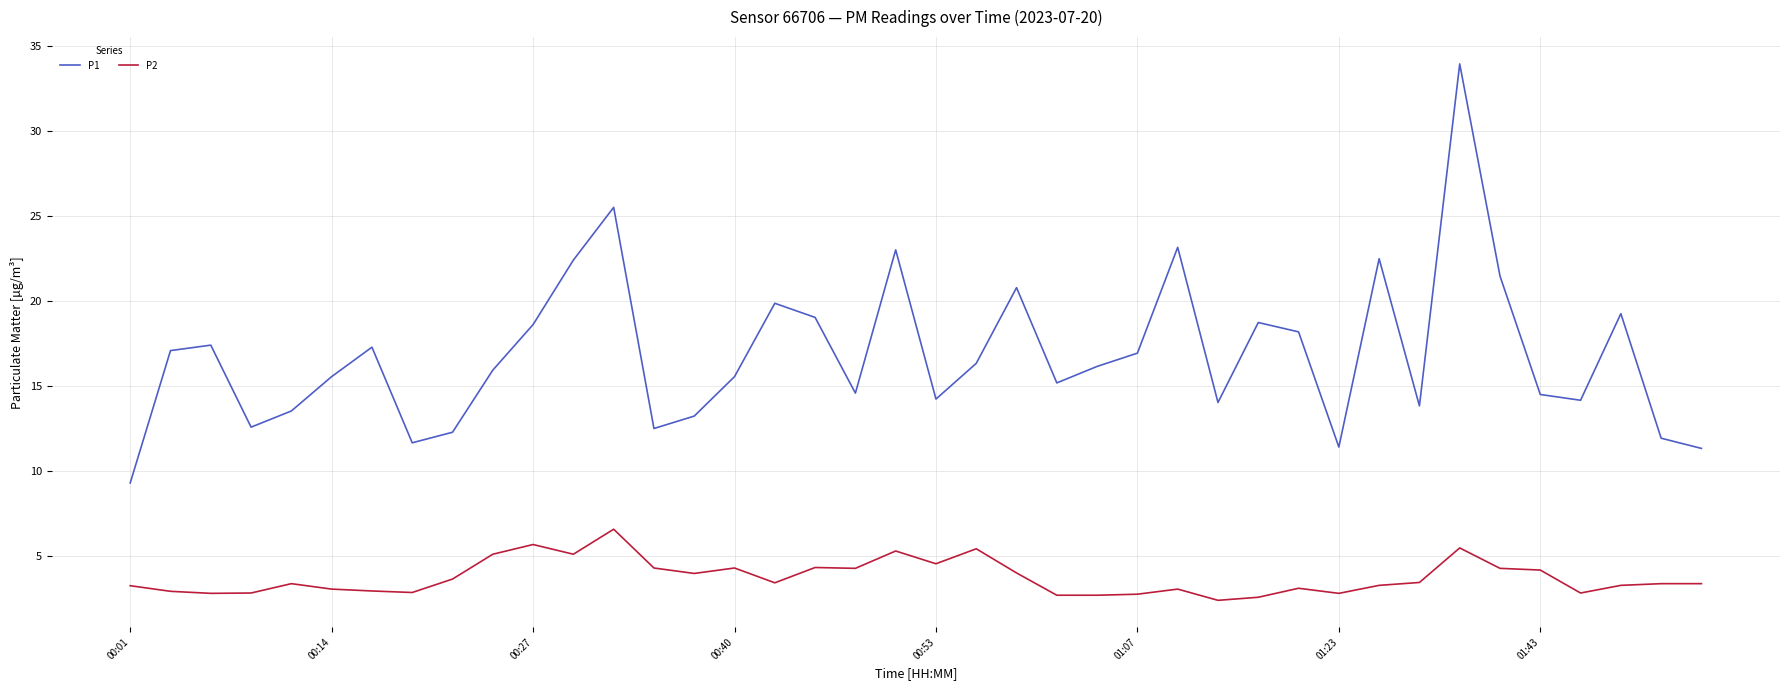

How many lines are shown in the chart?

2